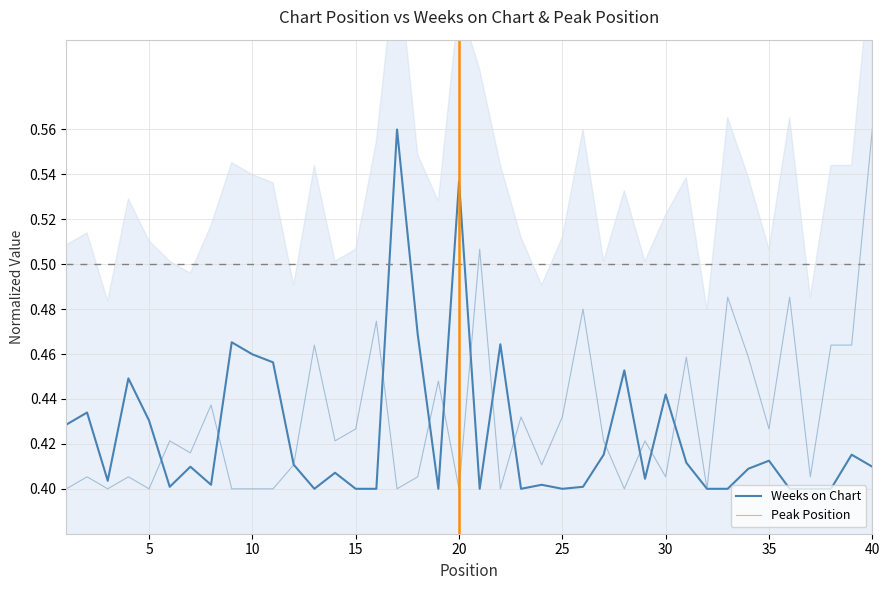

What is the average value of the Peak Position series?

0.4